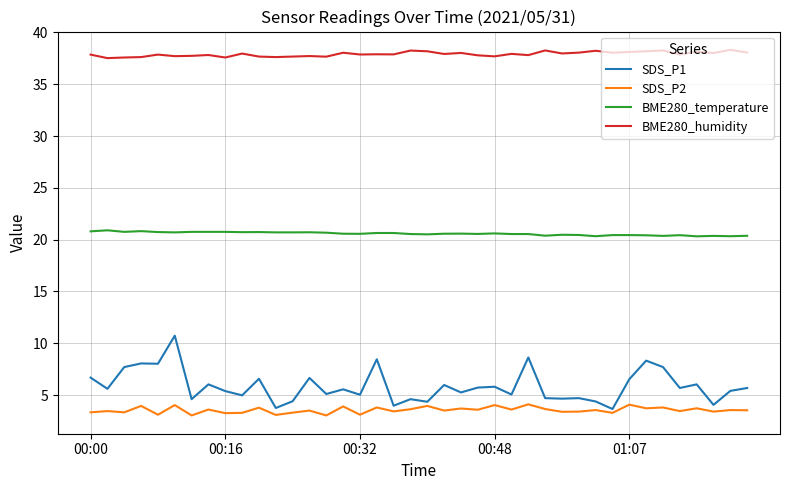

What is the maximum value shown in the chart?

38.3